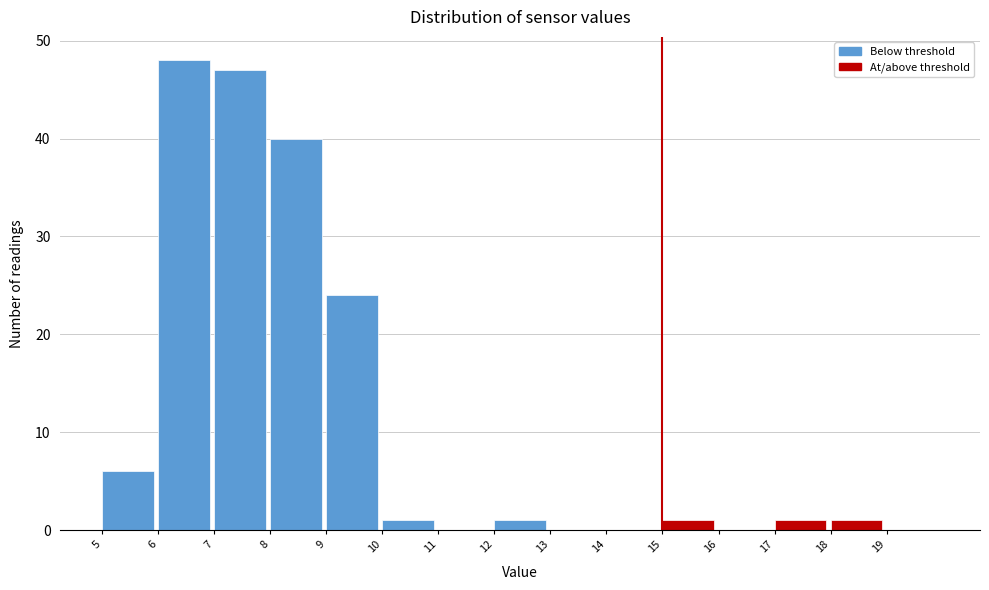

Which range on the x-axis has the tallest bar?

6 to 7